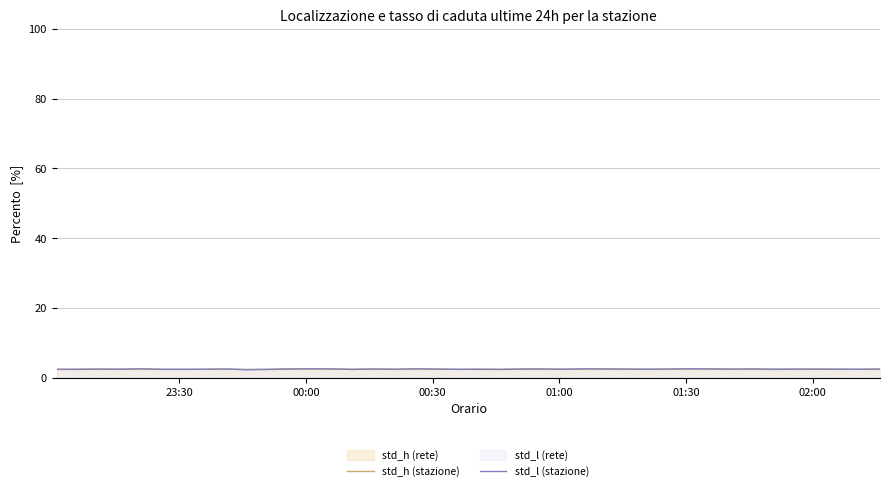

List the series in order of their peak value, highest first.

std_l (stazione), std_h (stazione)